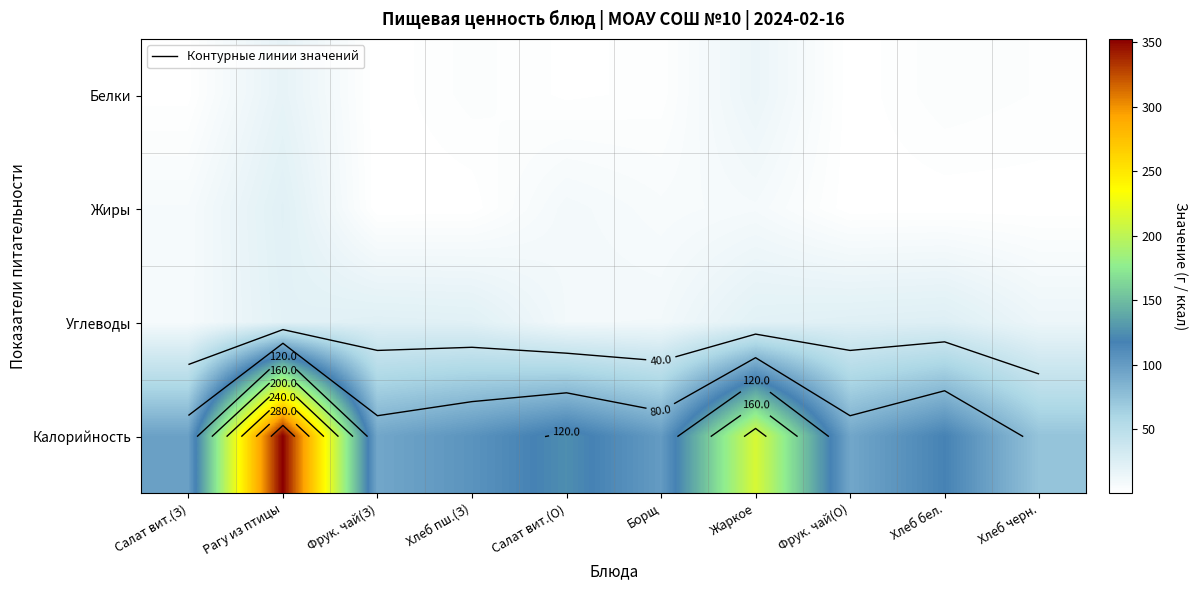

Is the value of Углеводы at Салат вит.(З) greater than the value of Белки at Фрук. чай(О)?

Yes